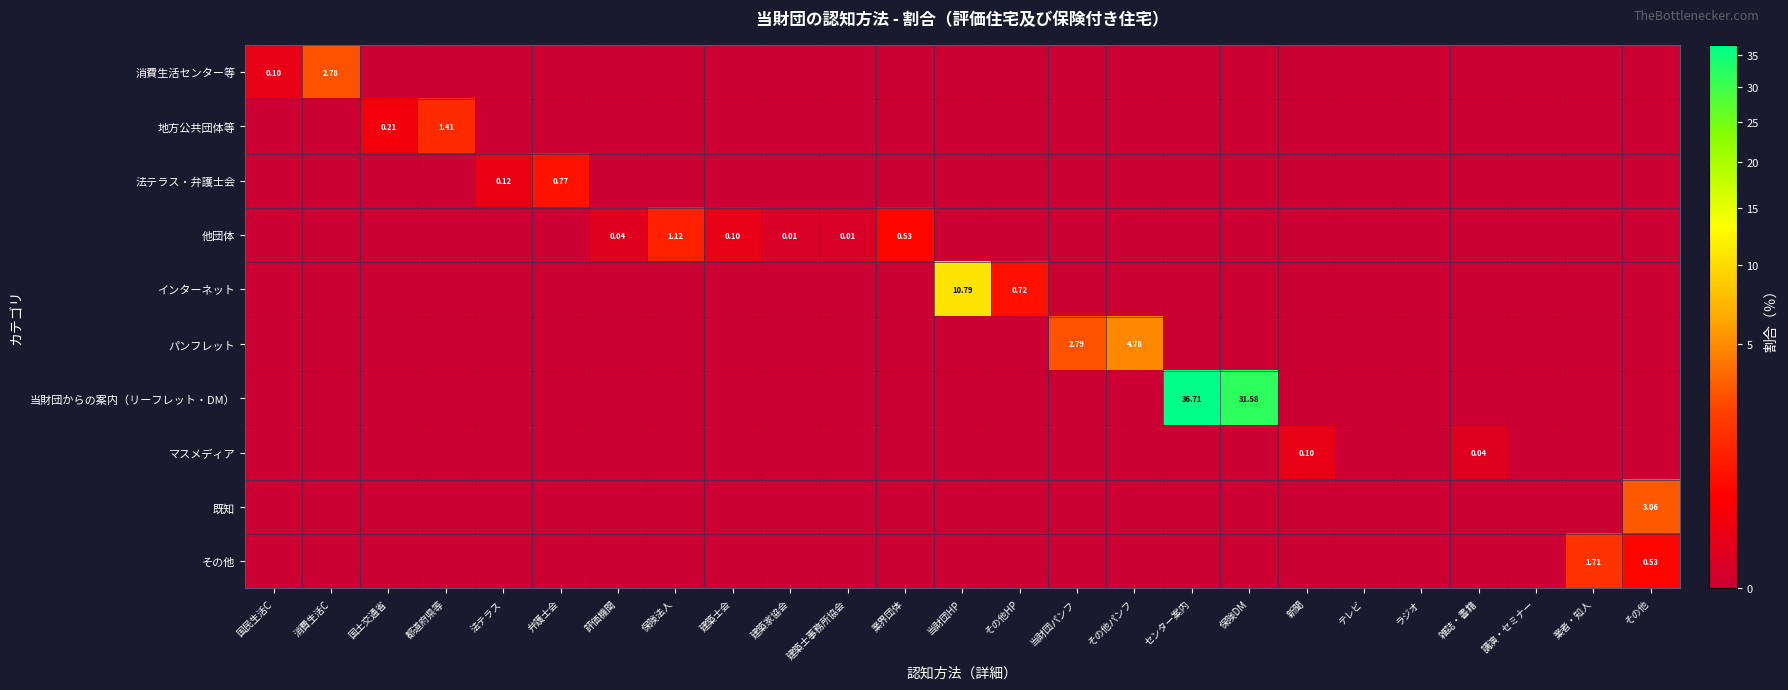

At how many categories does at least one series exceed 19?

2